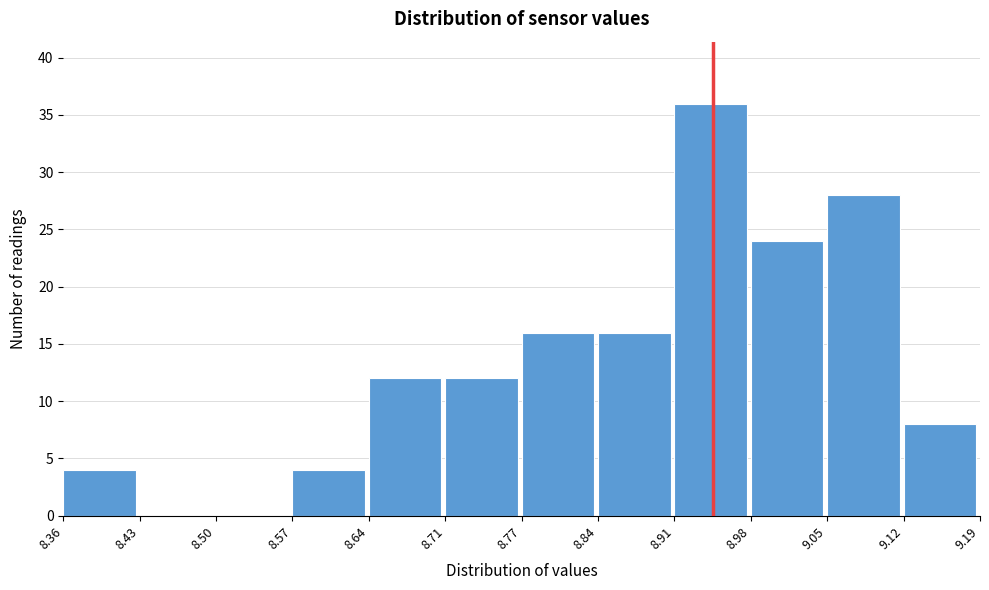

Over which range of the x-axis is the bar tallest?

8.91 to 8.98